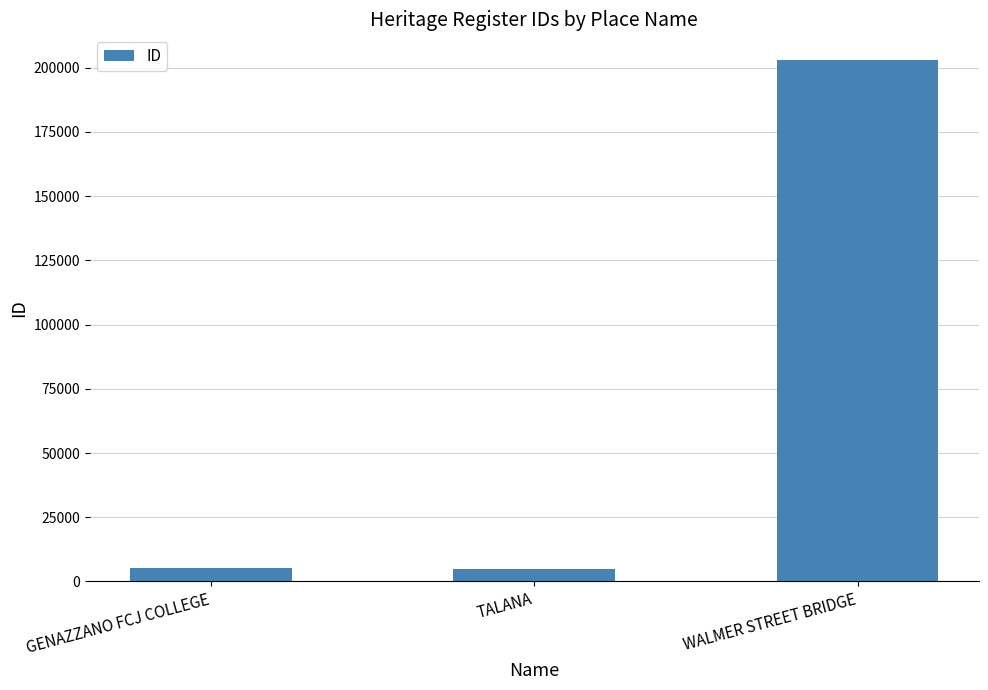

The value at GENAZZANO FCJ COLLEGE is 5415. True or false?

True